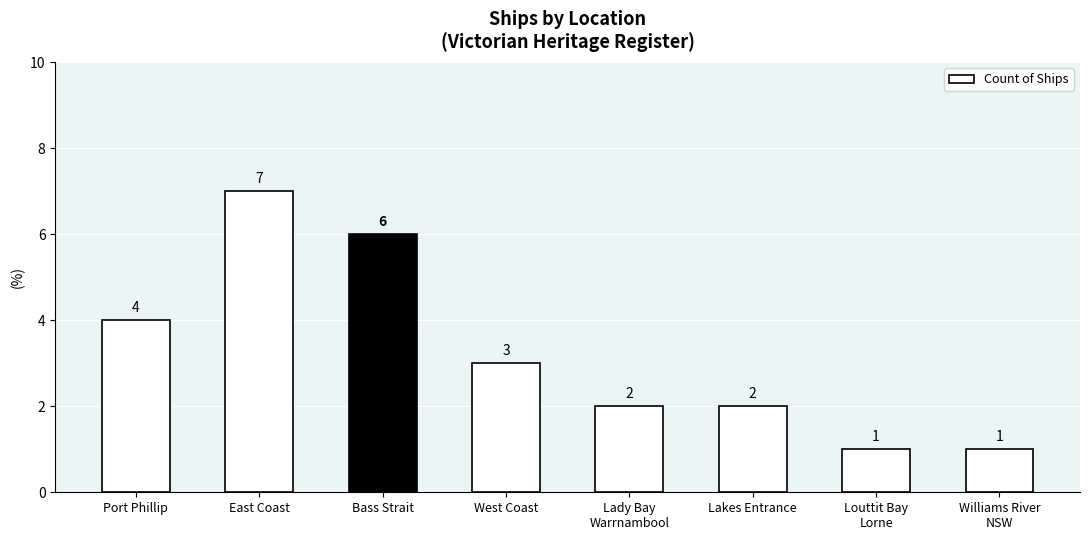

How many bars are there in total?

8